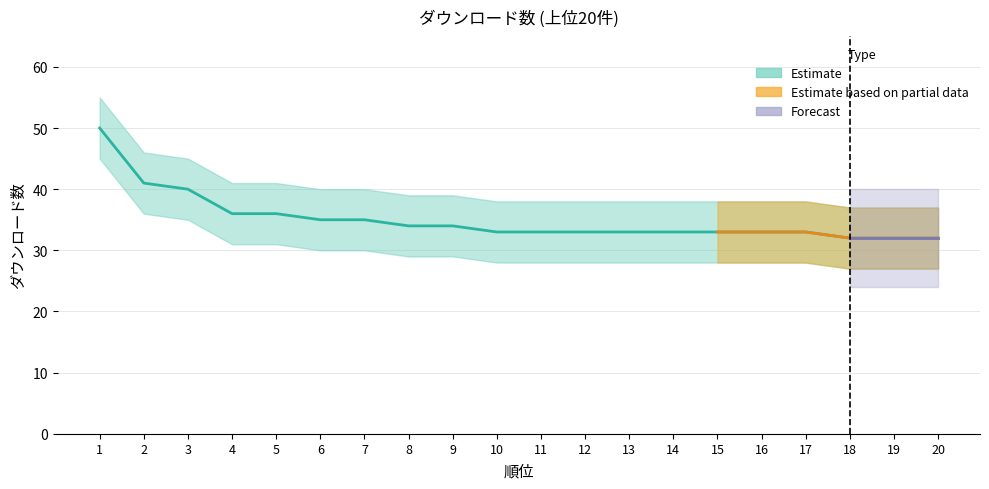

True or false: 下限 and ダウンロード数 intersect in this chart.

False